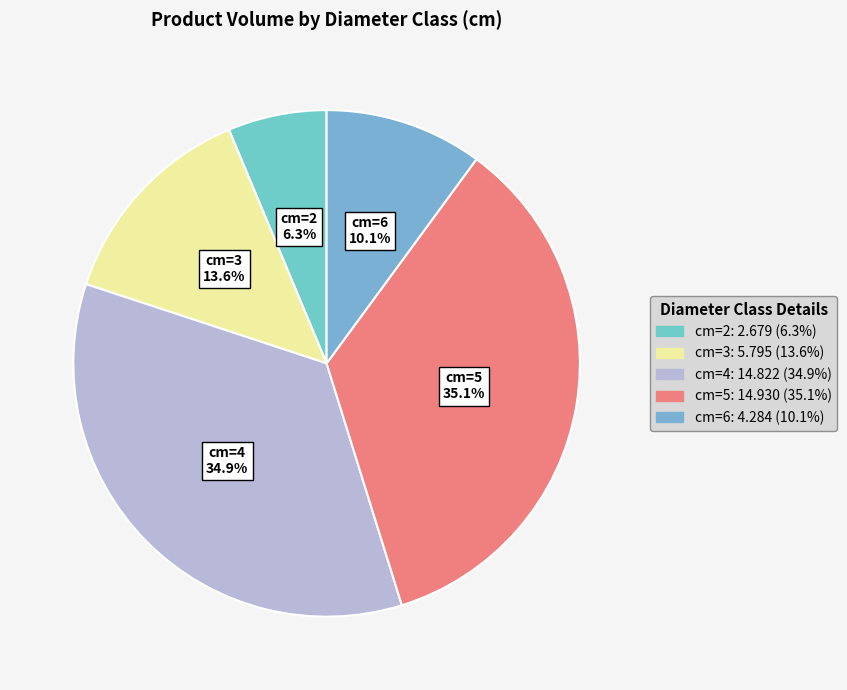

How many slices are in this pie chart?

5